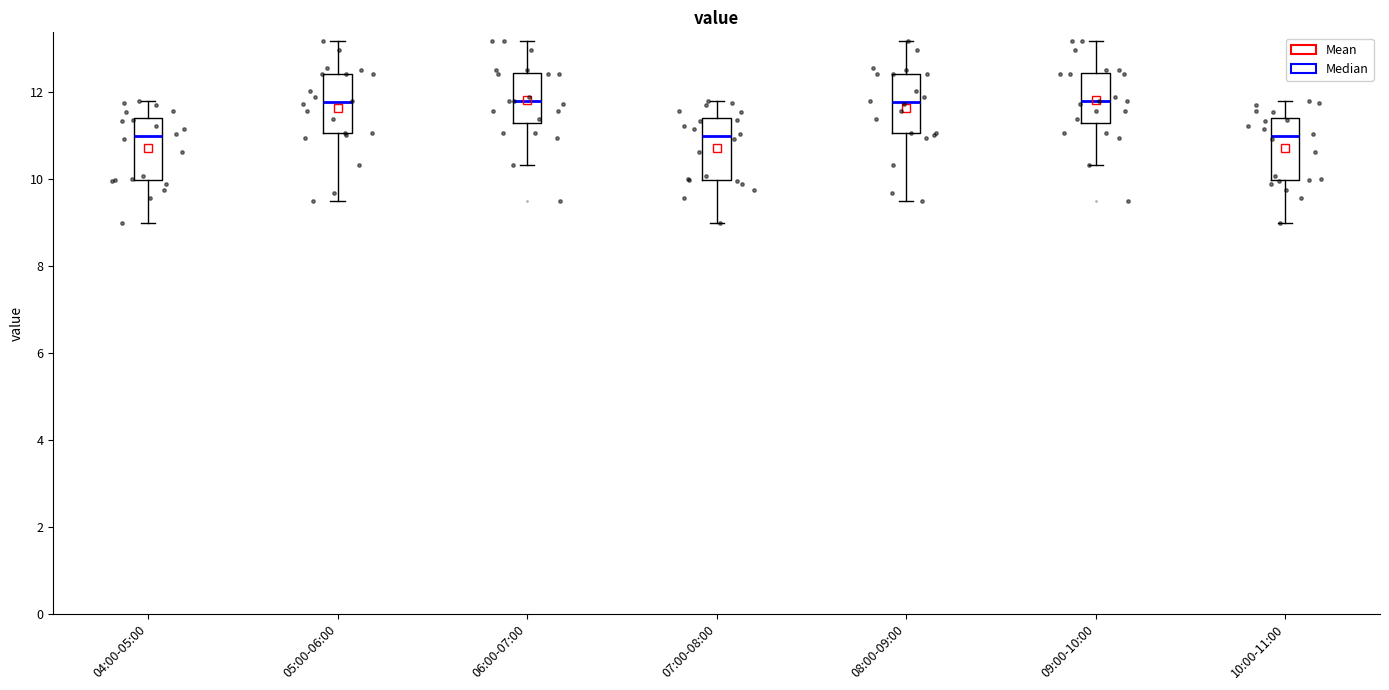

Reading left to right, transcribe this box plot: for each box, give where its median line is, the range the box spans, and where its two whiskers end, as read against the y-axis. The values are not printed on the chart, so give them approximately, as read against the axis.

04:00-05:00: median 11.0, box 10.0 to 11.4, whiskers 9.0 to 11.8
05:00-06:00: median 11.8, box 11.0 to 12.4, whiskers 9.6 to 13.2
06:00-07:00: median 11.8, box 11.4 to 12.4, whiskers 10.4 to 13.2
07:00-08:00: median 11.0, box 10.0 to 11.4, whiskers 9.0 to 11.8
08:00-09:00: median 11.8, box 11.0 to 12.4, whiskers 9.6 to 13.2
09:00-10:00: median 11.8, box 11.4 to 12.4, whiskers 10.4 to 13.2
10:00-11:00: median 11.0, box 10.0 to 11.4, whiskers 9.0 to 11.8